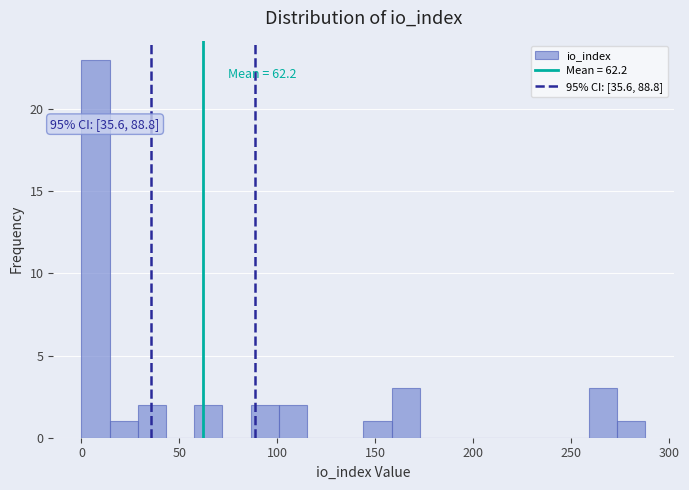

Read against the x-axis, roughly where is the centre of the tallest bar?

5